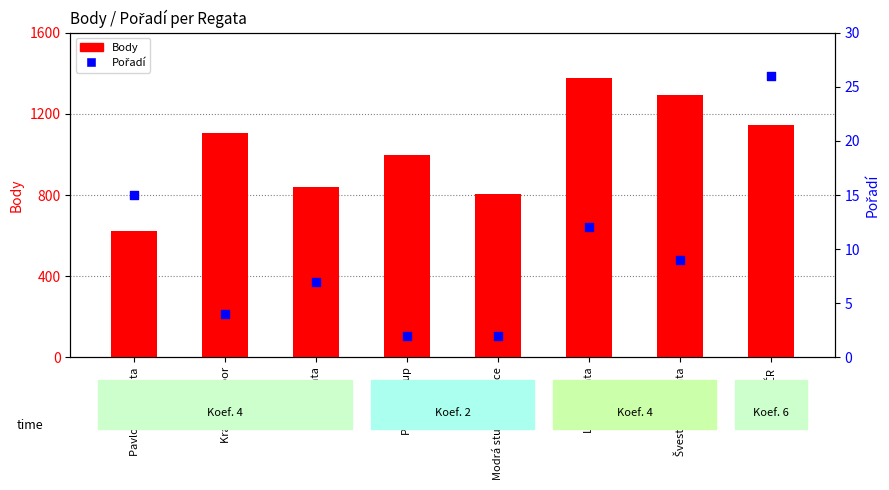

Which series has the largest total across all categories?

Body